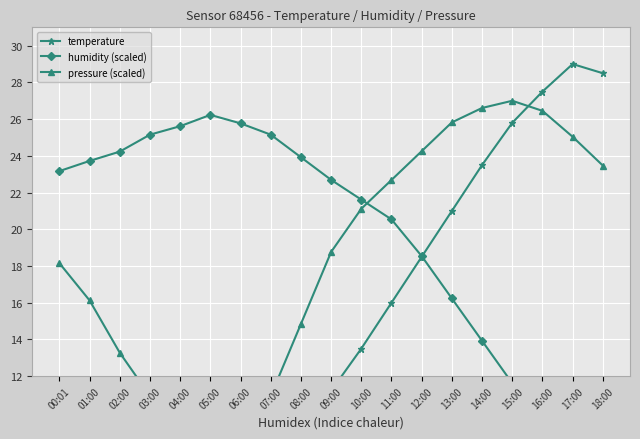

Reading left to right, transcribe all the data shown in this chart.

temperature: 00:01=9.4	01:00=8.7	02:00=8.1	03:00=7.5	04:00=7.2	05:00=7.0	06:00=7.3	07:00=8.0	08:00=9.5	09:00=11.2	10:00=13.5	11:00=16.0	12:00=18.5	13:00=21.0	14:00=23.5	15:00=25.8	16:00=27.5	17:00=29.0	18:00=28.5
humidity (scaled): 00:01=23.2	01:00=23.7	02:00=24.2	03:00=25.2	04:00=25.6	05:00=26.2	06:00=25.8	07:00=25.2	08:00=23.9	09:00=22.7	10:00=21.6	11:00=20.5	12:00=18.5	13:00=16.2	14:00=13.9	15:00=11.6	16:00=9.3	17:00=7.0	18:00=9.8
pressure (scaled): 00:01=18.2	01:00=16.1	02:00=13.3	03:00=10.9	04:00=8.6	05:00=7.0	06:00=7.8	07:00=10.9	08:00=14.8	09:00=18.8	10:00=21.1	11:00=22.7	12:00=24.3	13:00=25.8	14:00=26.6	15:00=27.0	16:00=26.5	17:00=25.0	18:00=23.5